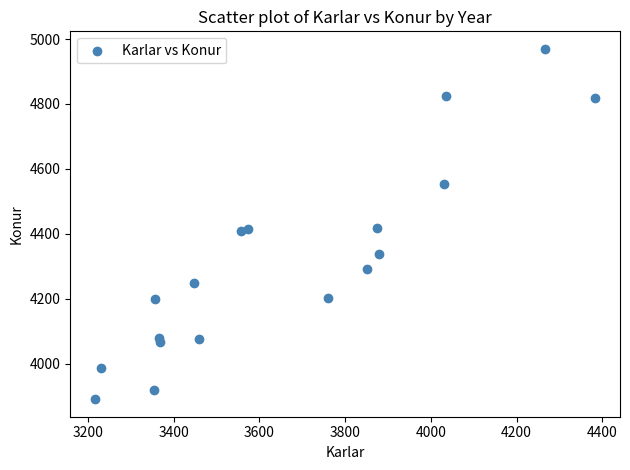

What is the range of Y values (max minus min)?

1080